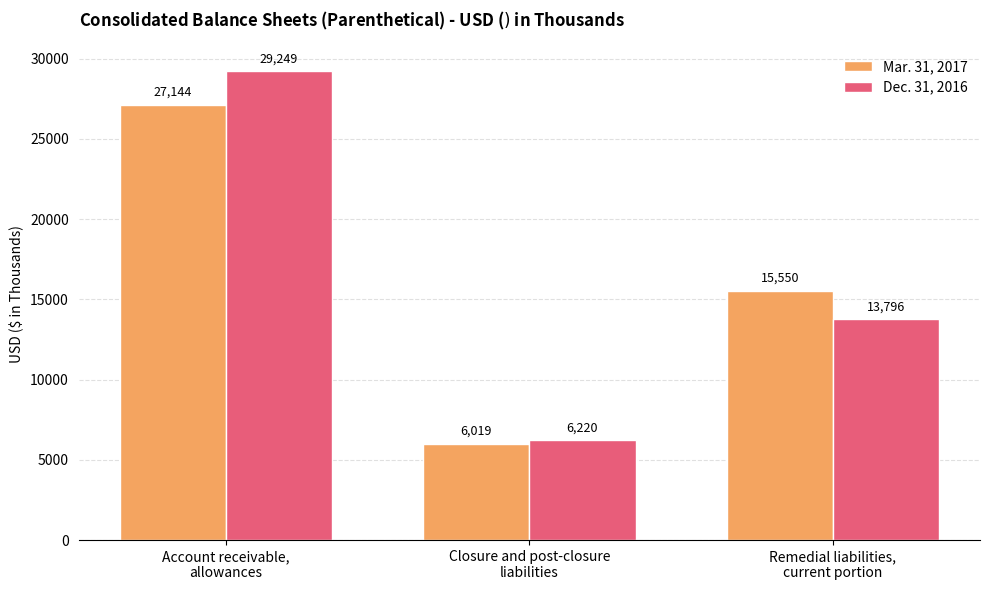

List the series in order of their overall mean, highest first.

Dec. 31, 2016, Mar. 31, 2017